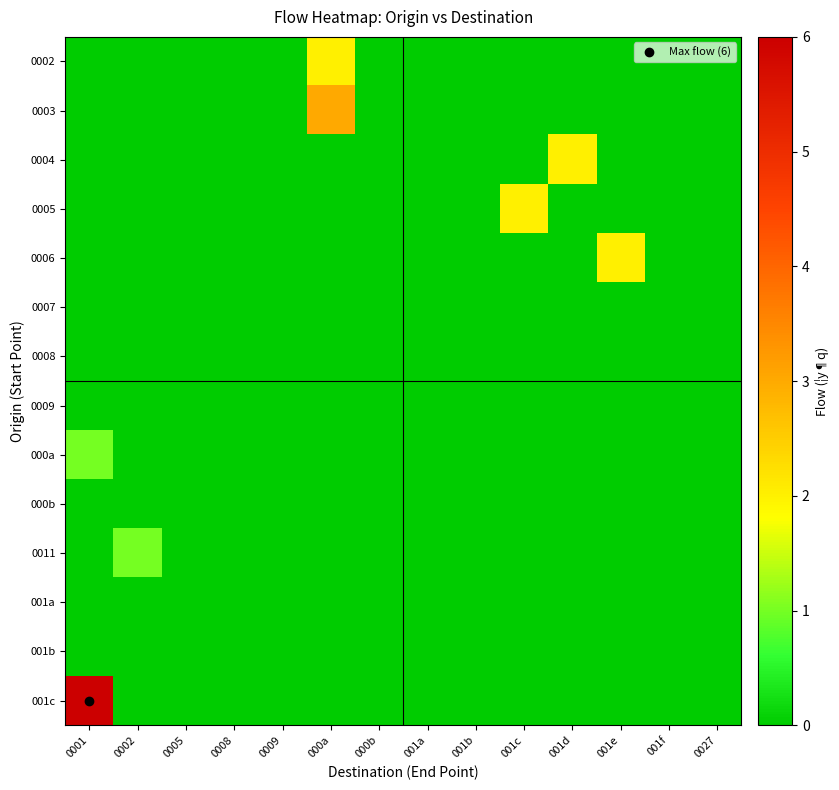

Which series has the largest range (max minus min)?

001c